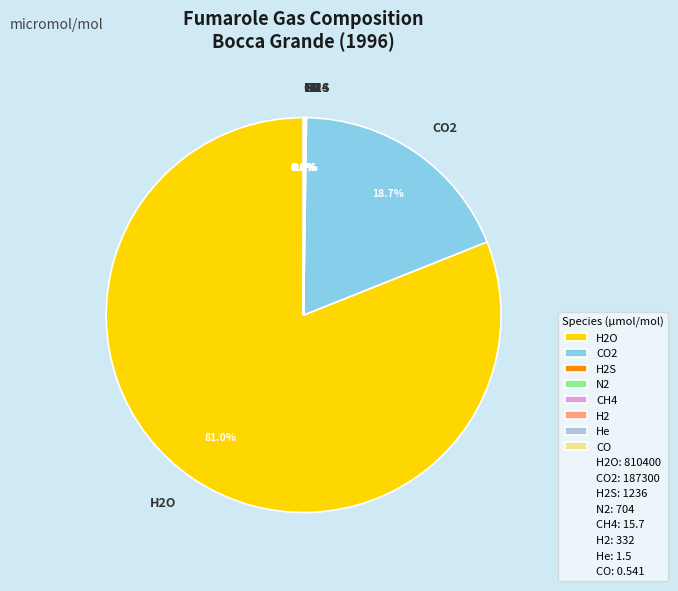

Does any single category account for the majority?

Yes